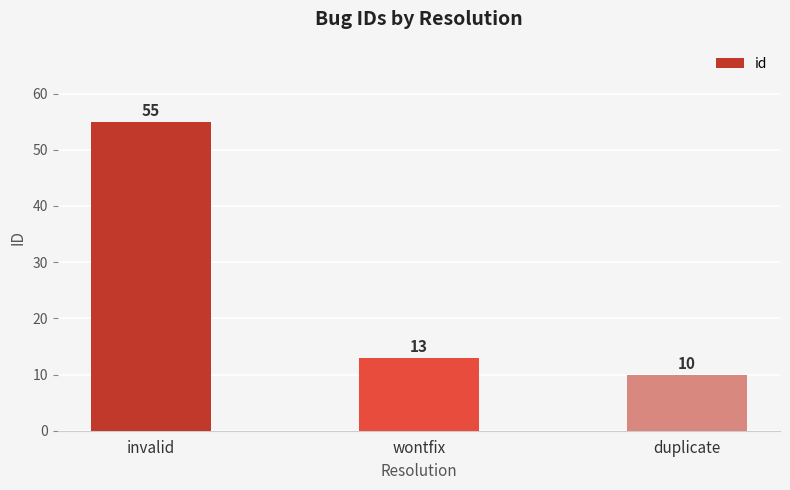

What is the value of the 2nd bar from the left?

13